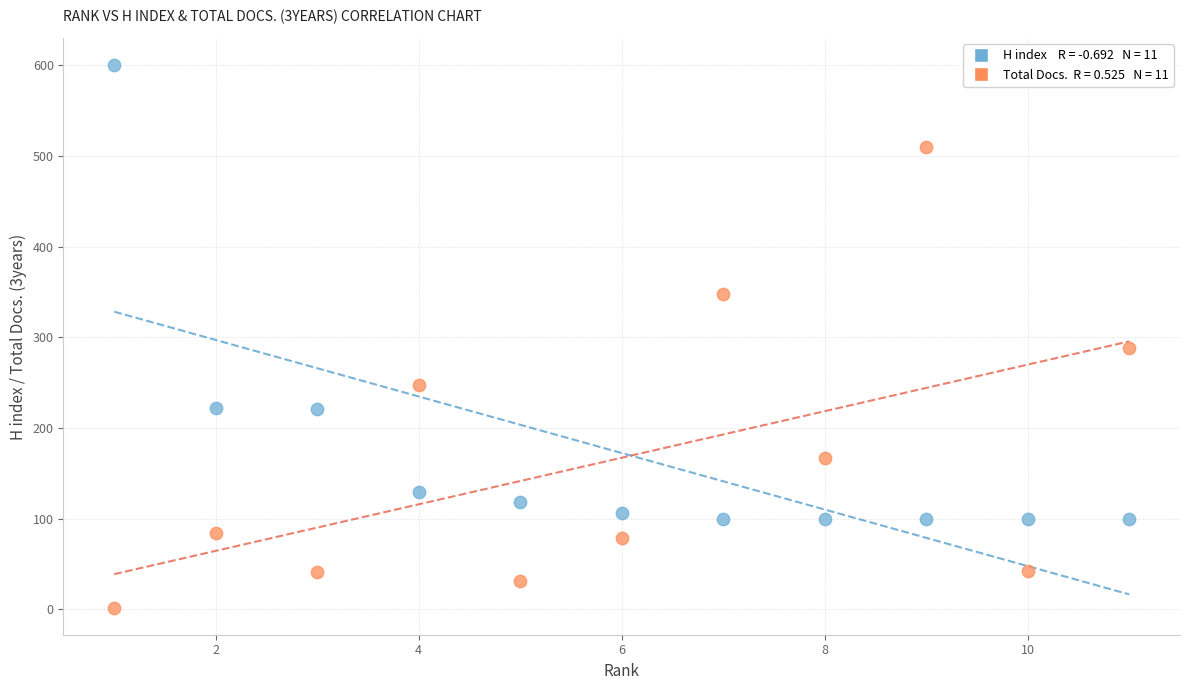

Across all data points, what is the range of X values (max minus min)?

10